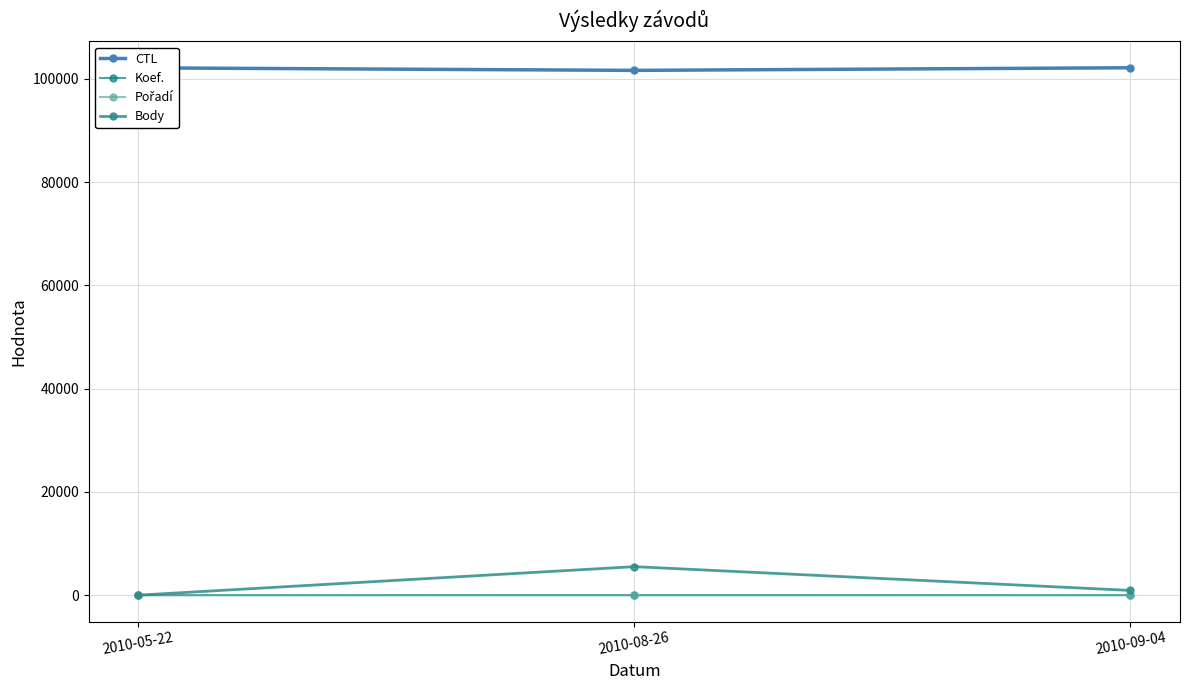

What is the difference between the maximum and minimum values in the CTL series?

506